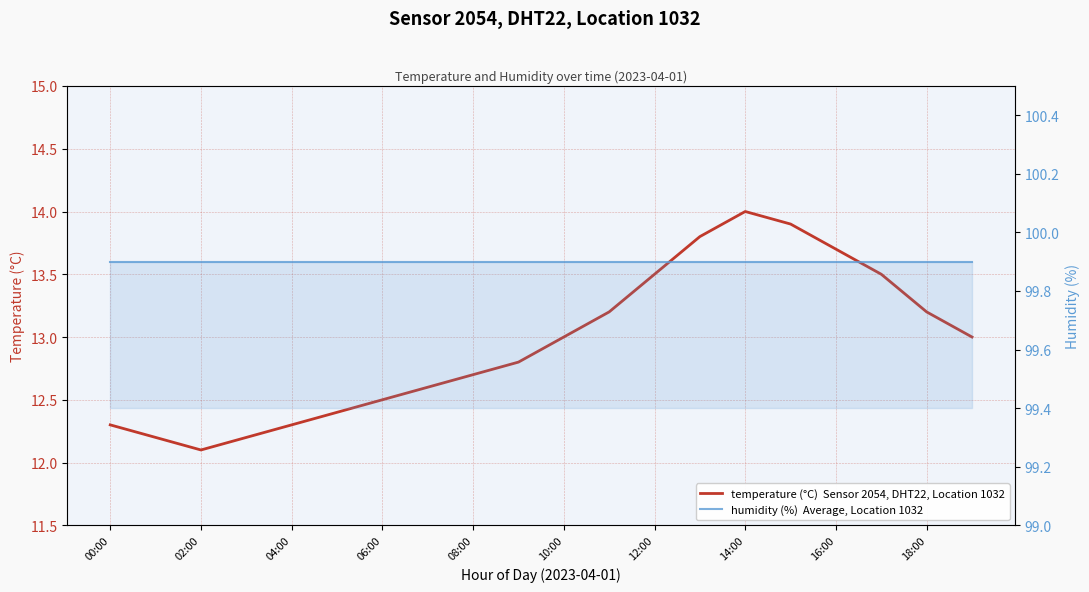

What is the sum of all temperature values?

258.9